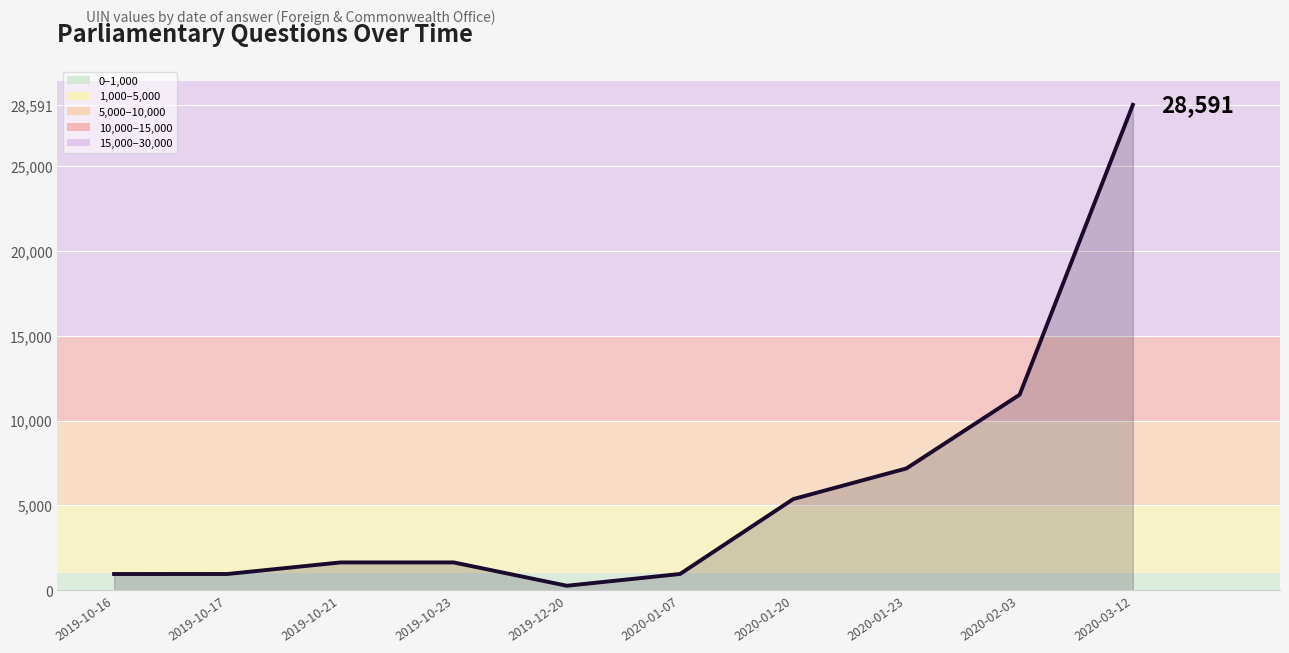

Approximately how many times larger is the value at 2019-10-16 compared to 2019-10-21?

0.6